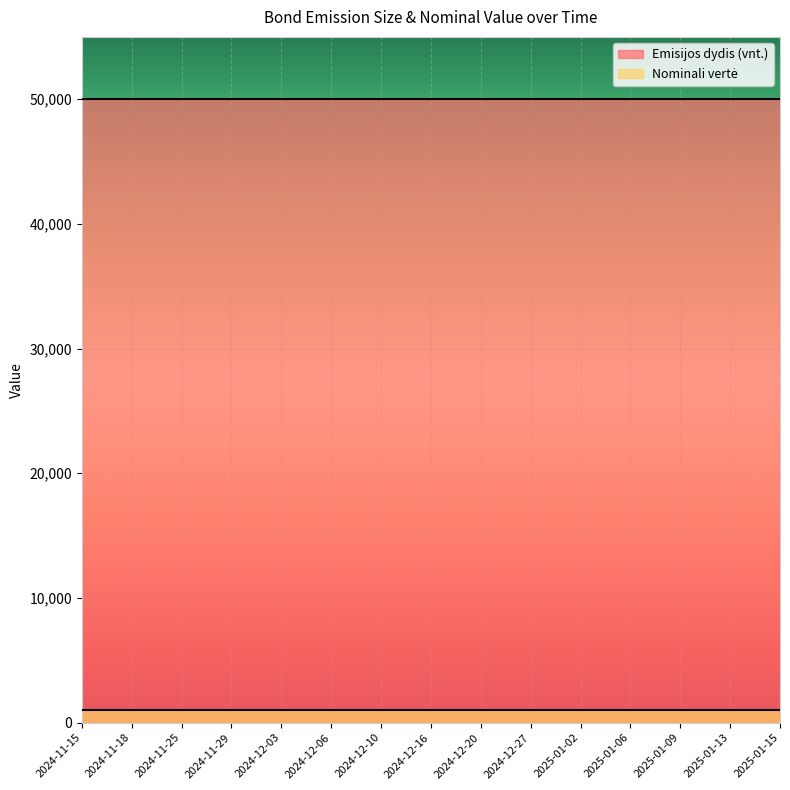

What is the difference between the highest and lowest values at 2024-12-06?

49000